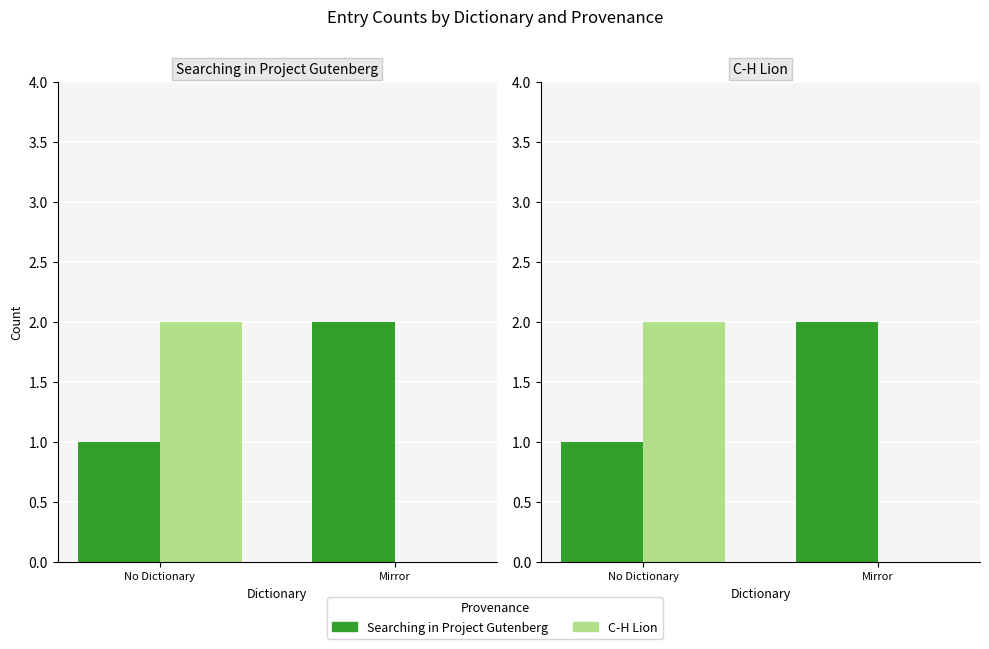

How many values in the Searching in Project Gutenberg series are below 2?

1